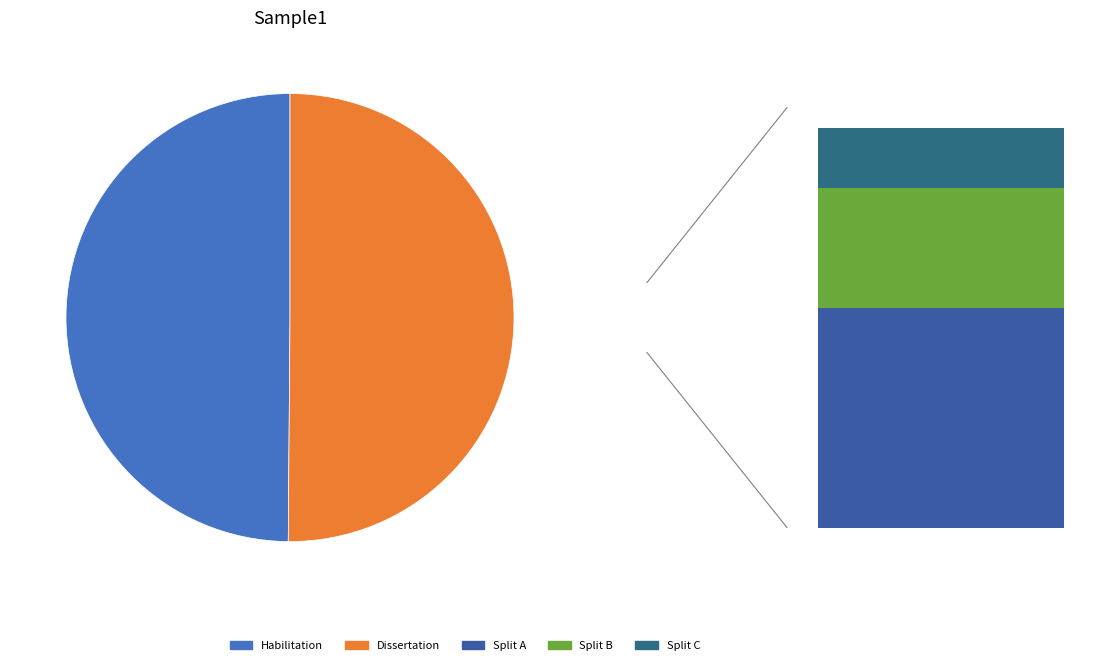

What is the ratio of the value at Habilitation to the value at Dissertation?

1.0